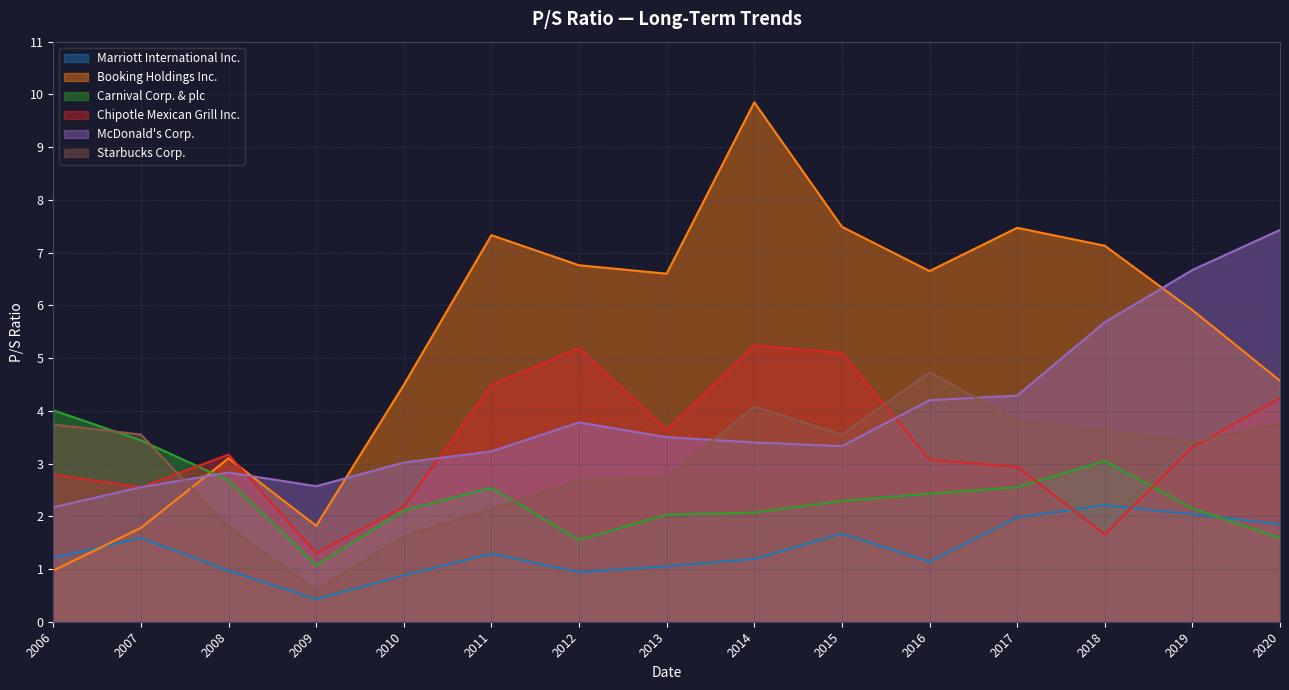

What is the difference between the highest and lowest values at 2014?

8.7